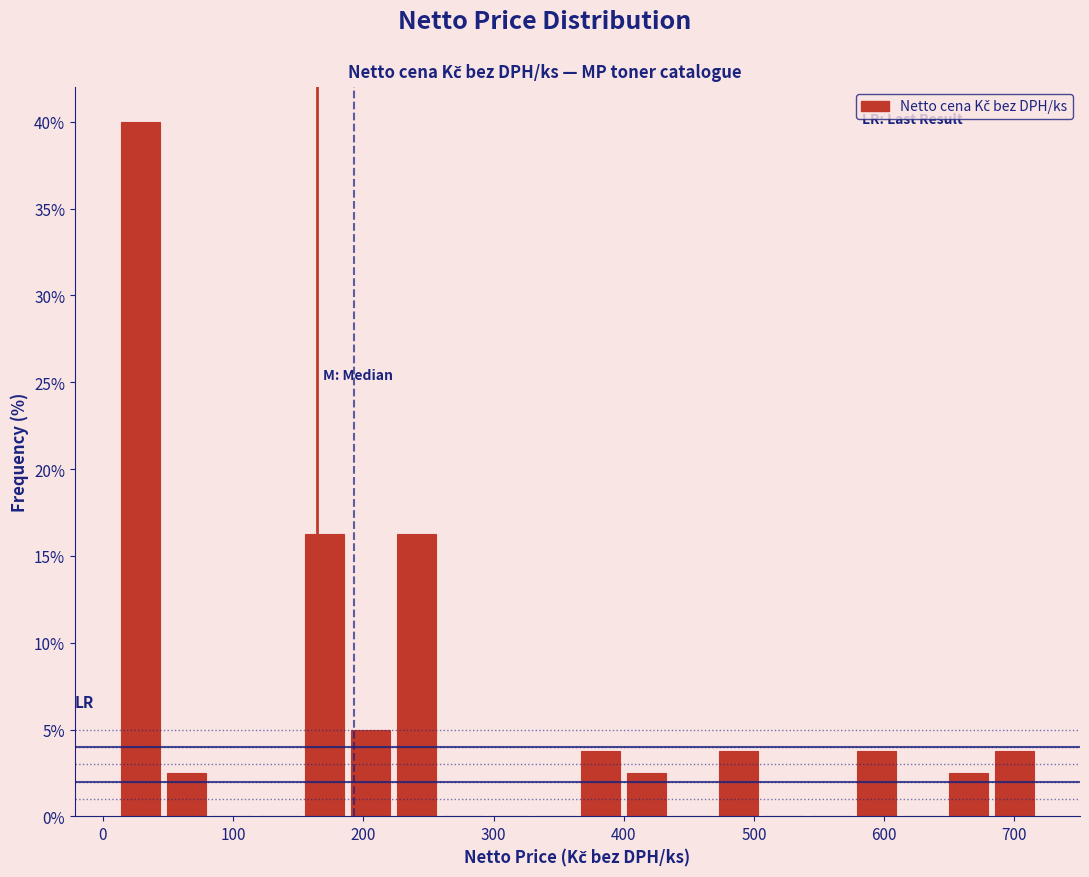

Read against the x-axis, roughly where is the centre of the tallest bar?

30